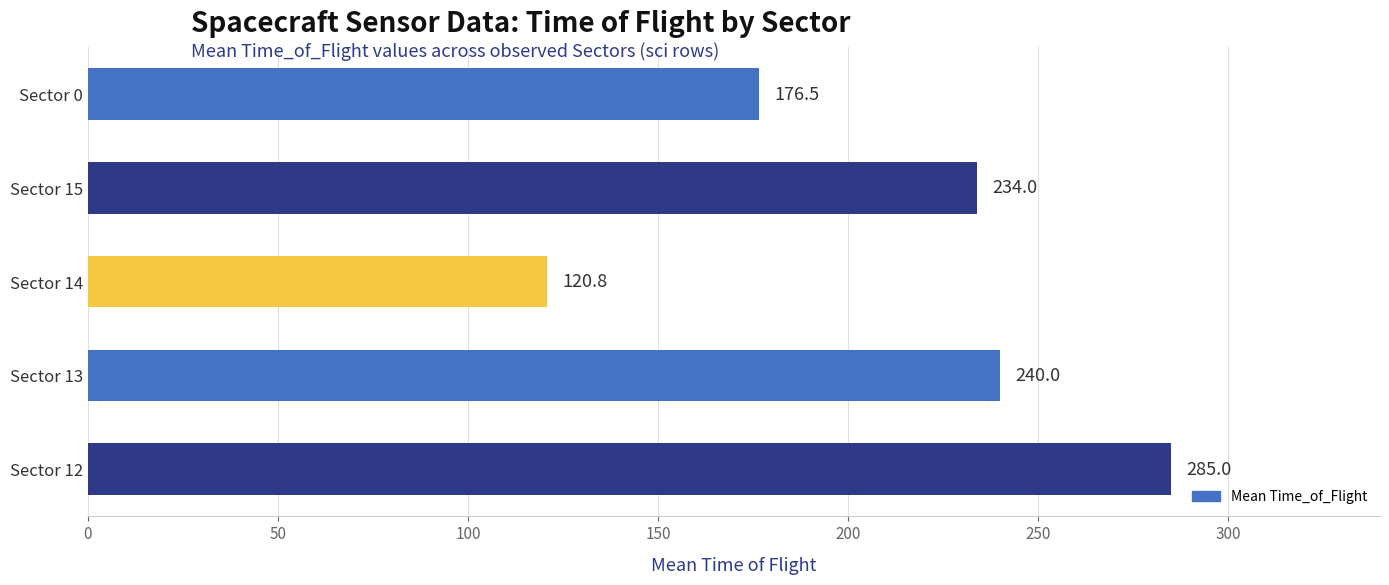

Rank the categories by value from lowest to highest.

Sector 14, Sector 0, Sector 15, Sector 13, Sector 12